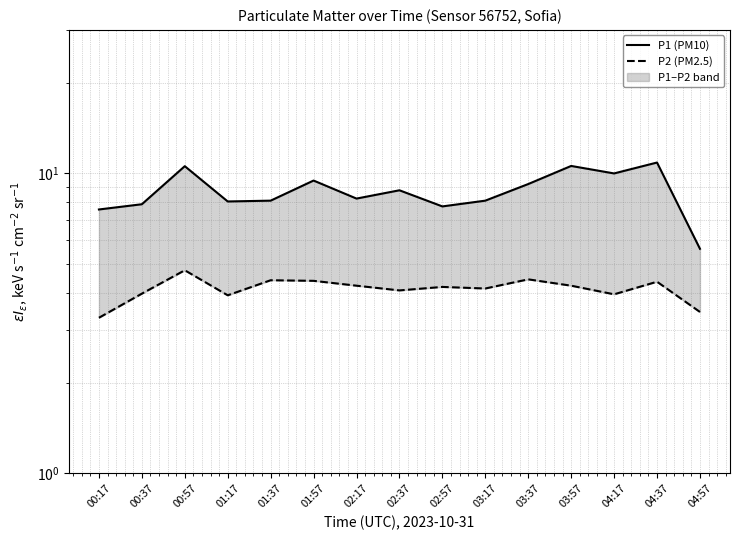

Rank the series at 02:17 from lowest to highest value.

P2 (PM2.5), P1 (PM10)